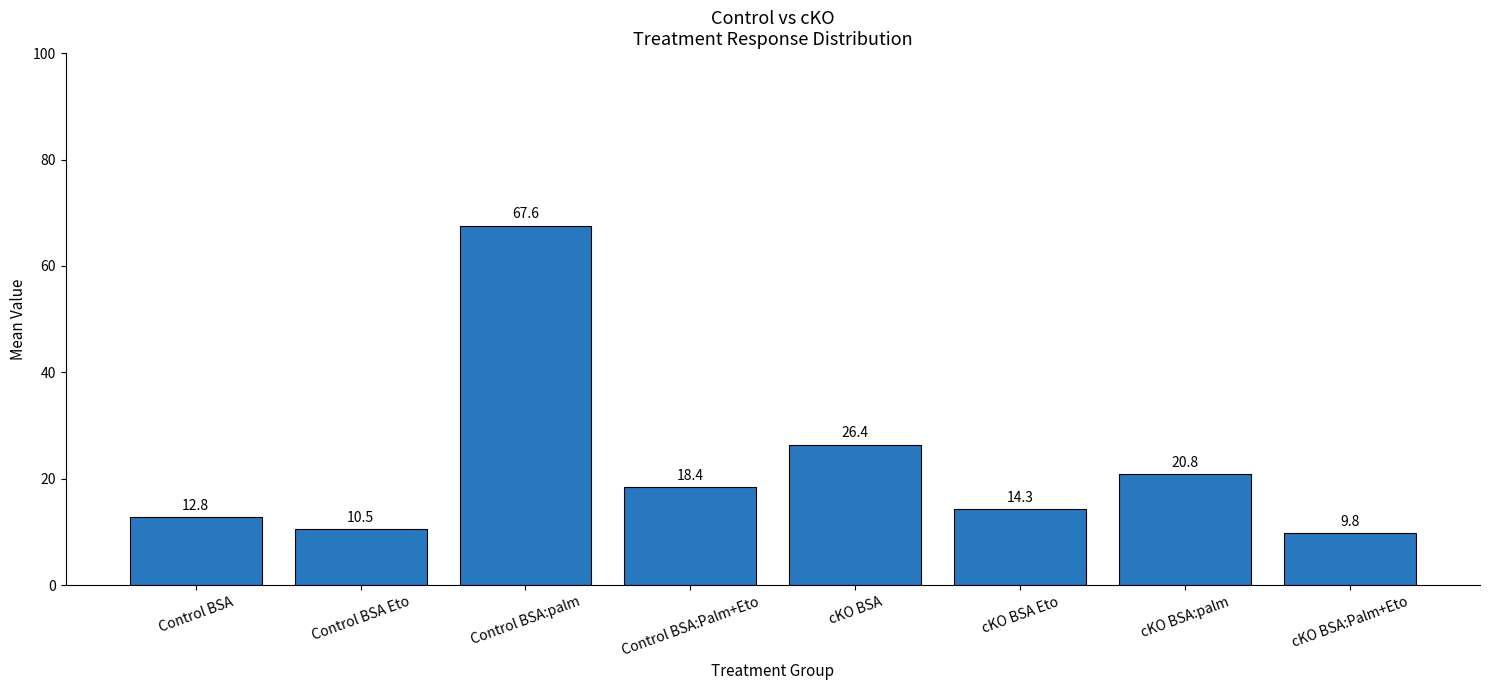

Which label corresponds to the largest value in the chart?

Control BSA:palm